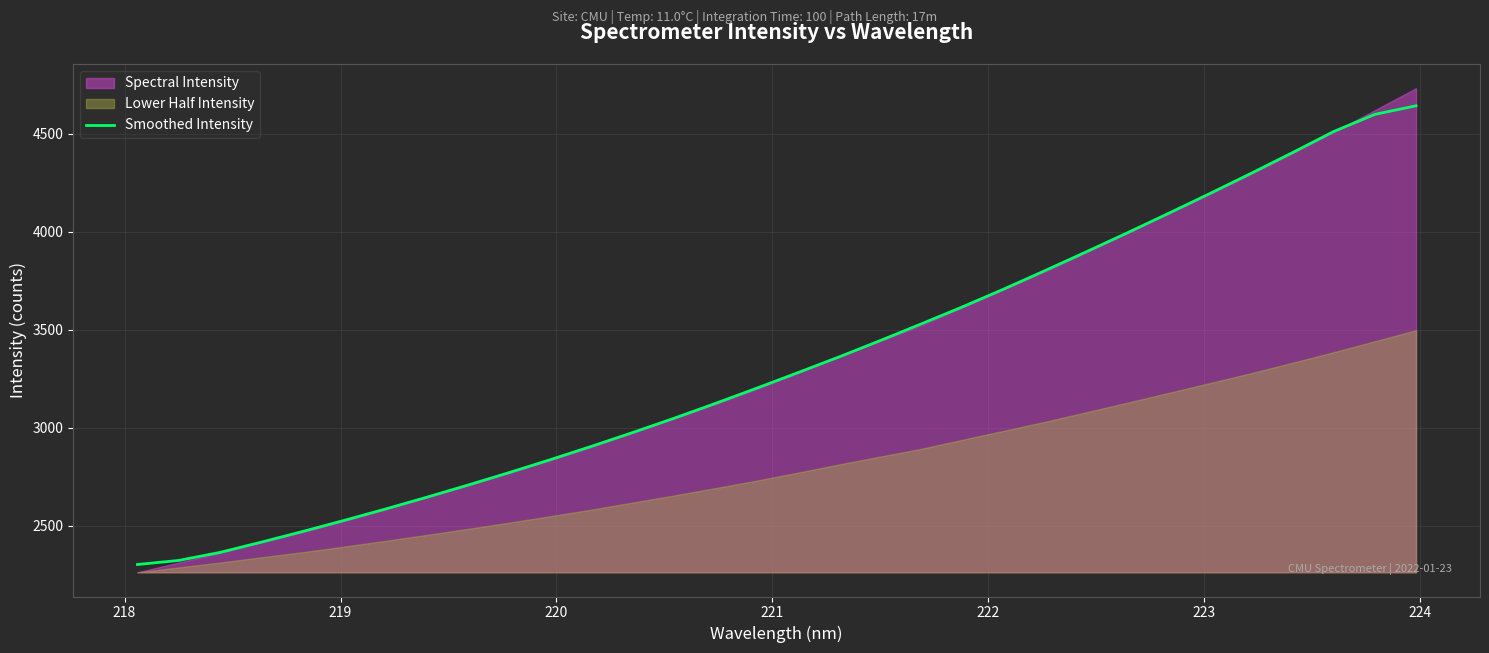

What is the minimum value shown in the chart?

2301.5